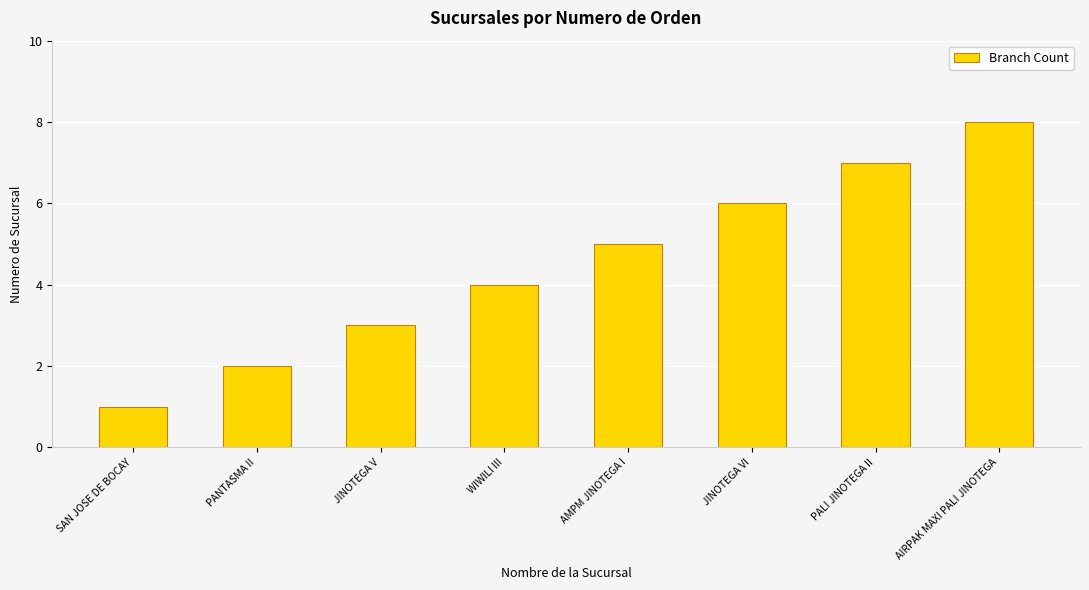

Are the bars horizontal?

No